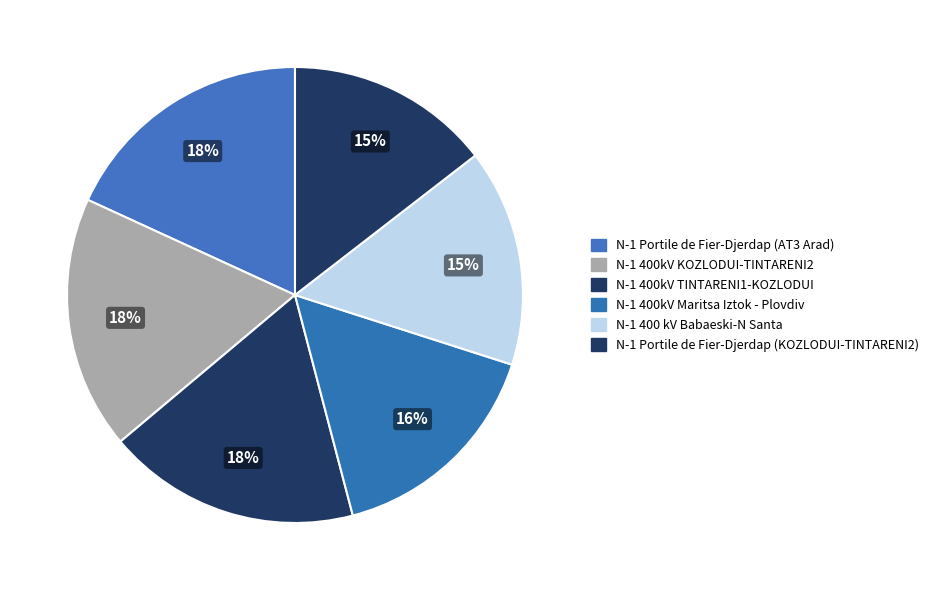

Is there any slice that represents more than half of the pie?

No